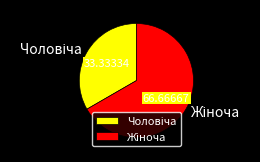

Is there any slice that represents more than half of the pie?

Yes